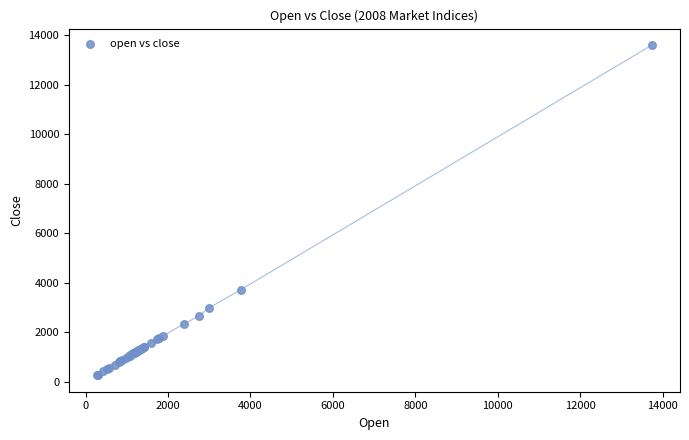

What Y value in the scatter plot is closest to 6936?

3720.4